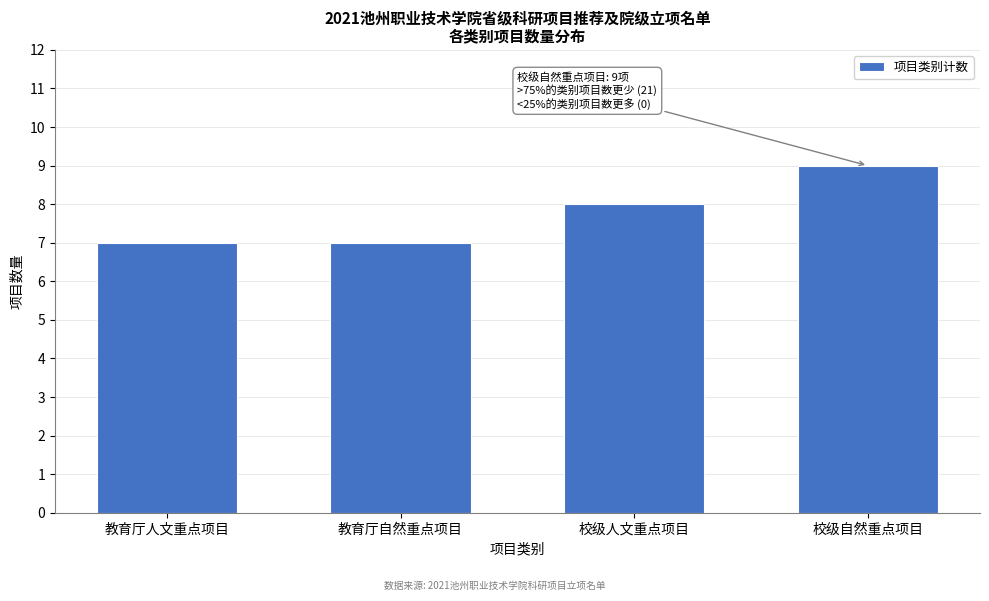

Reading right to left, extract all data points from this chart.

校级自然重点项目=9	校级人文重点项目=8	教育厅自然重点项目=7	教育厅人文重点项目=7